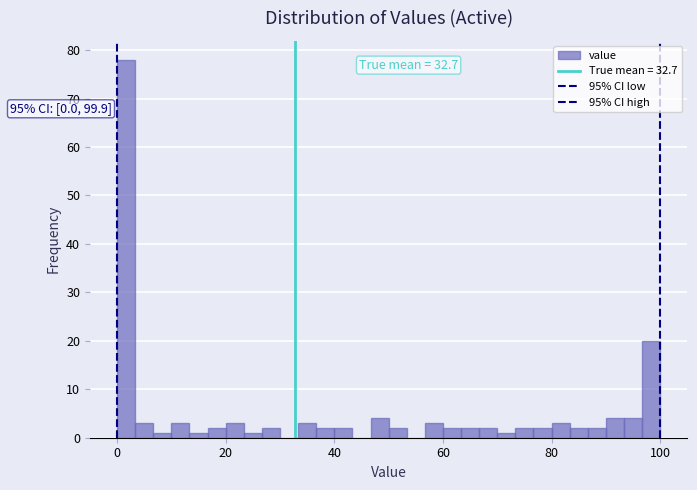

Around what value on the x-axis is the tallest bar? Give the approximate position of its centre, as read against the axis.

2